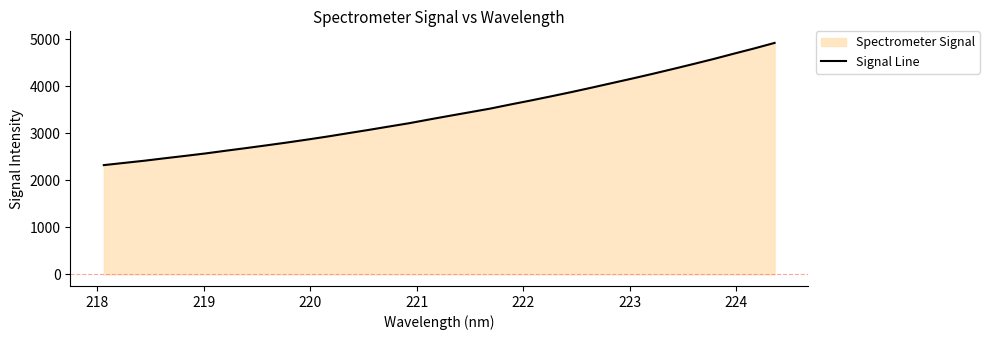

Does the chart have visible grid lines?

No